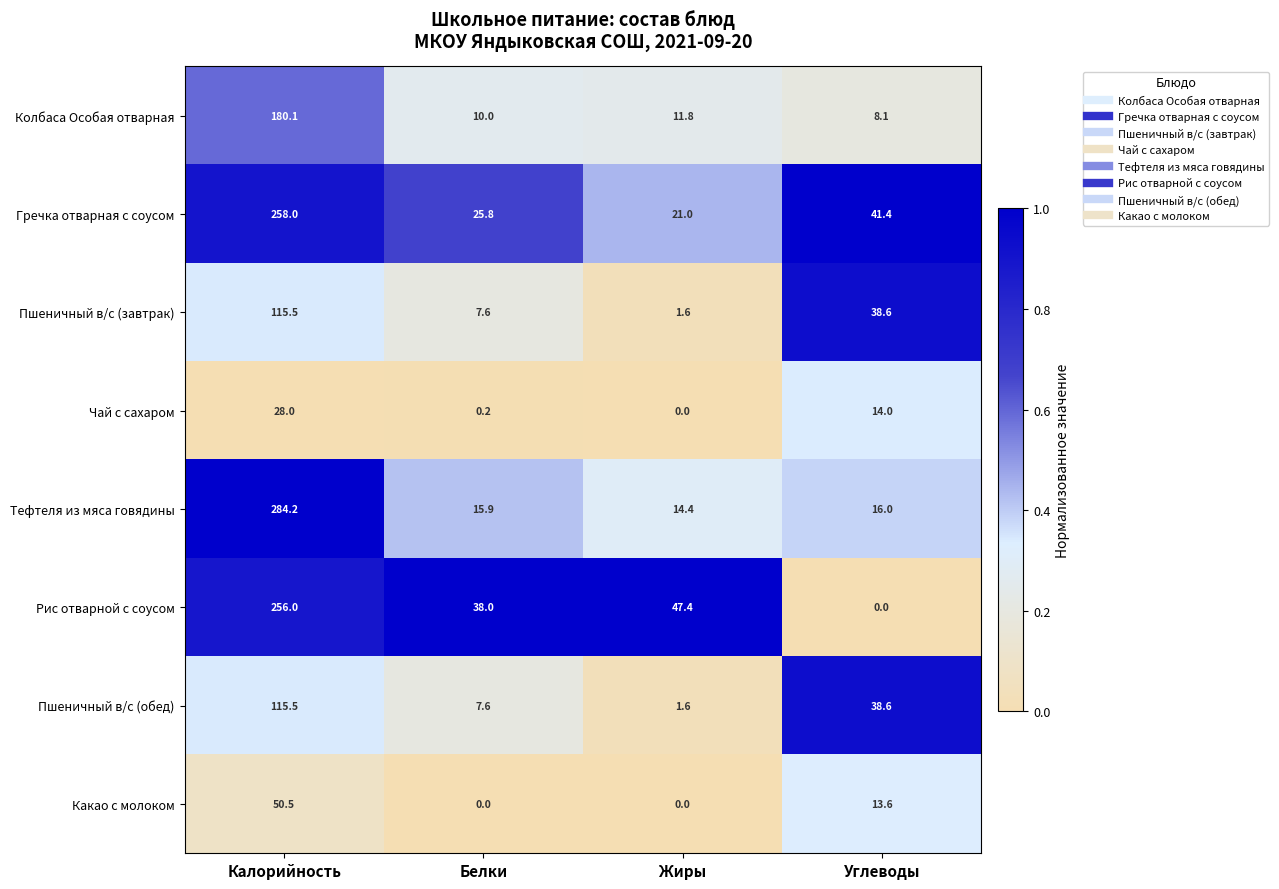

True or false: Пшеничный в/с (обед) has a value of 2.8 at Жиры.

False